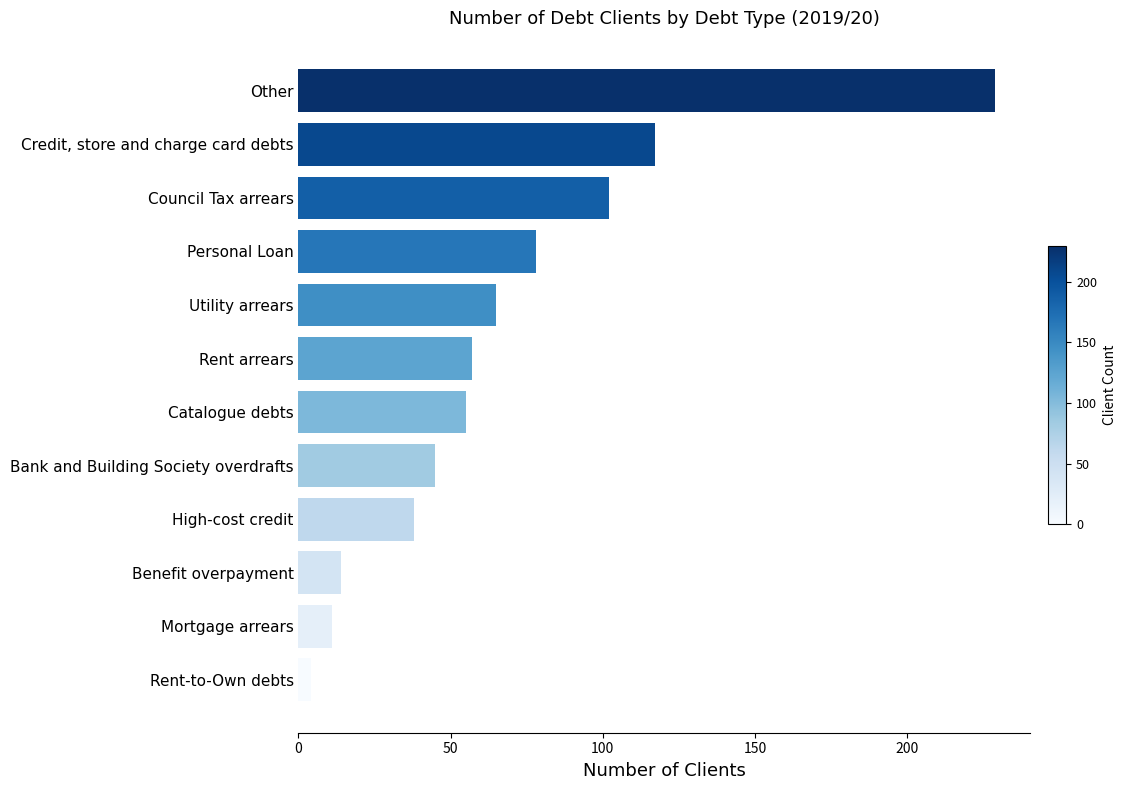

Reading bottom to top, transcribe all the data shown in this chart.

4	11	14	38	45	55	57	65	78	102	117	229